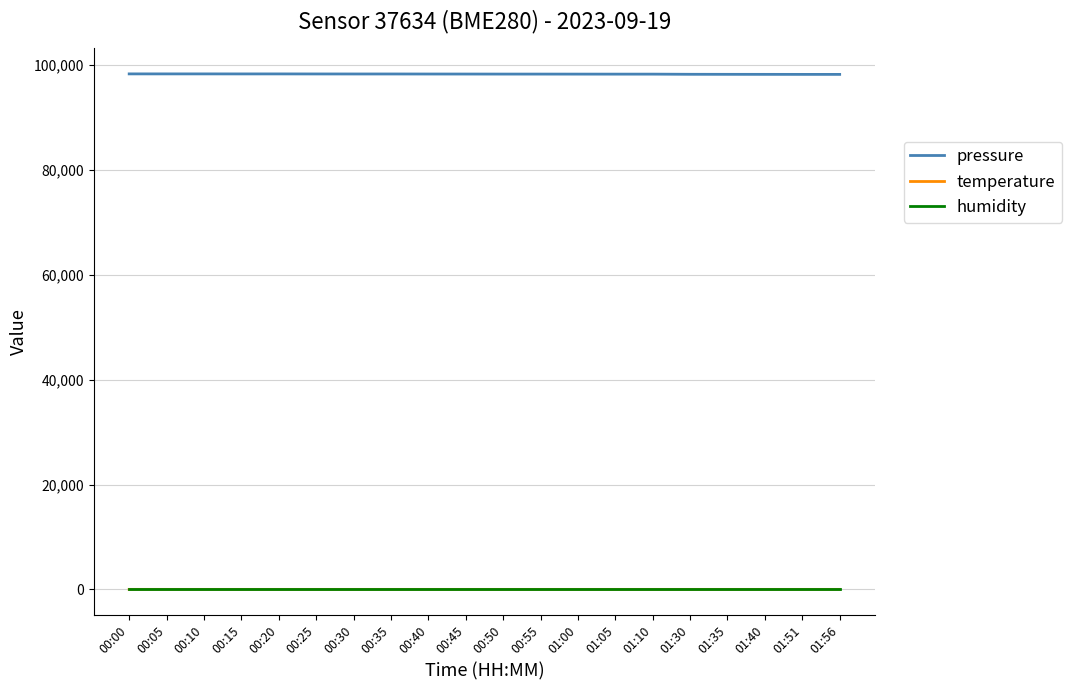

Is the value of pressure at 00:50 greater than the value of humidity at 00:00?

Yes